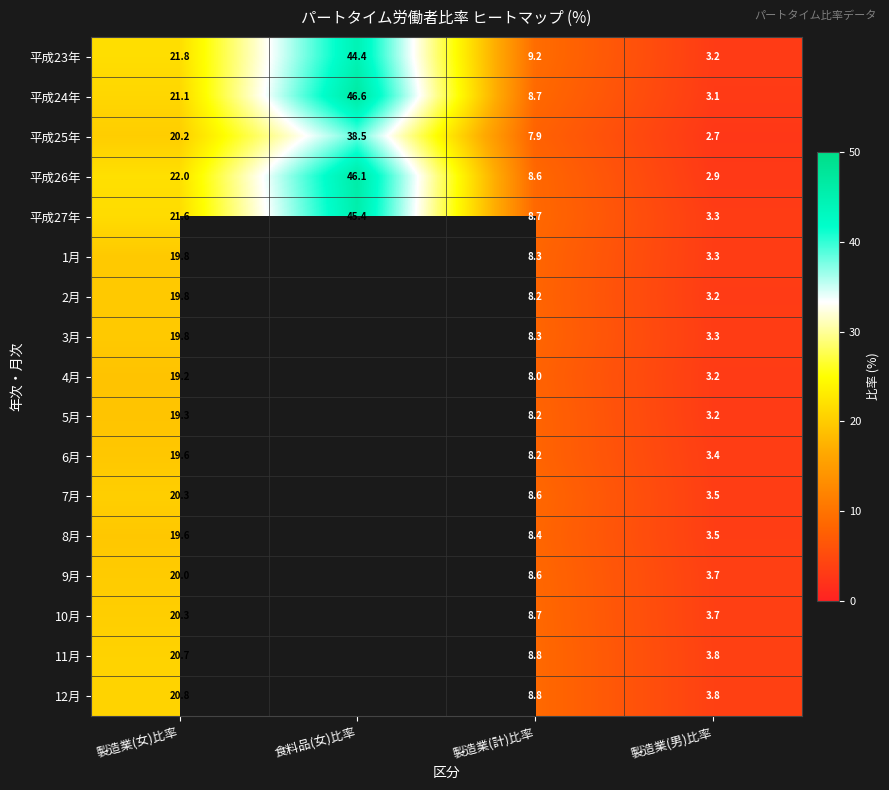

What is the difference between the highest and lowest values at 製造業(男)比率?

1.1